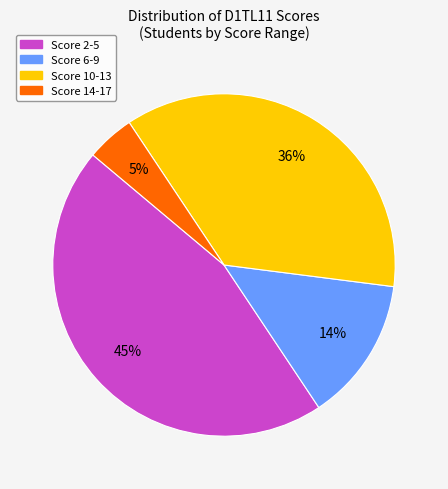

Rank the categories by value from lowest to highest.

Score 14-17, Score 6-9, Score 10-13, Score 2-5